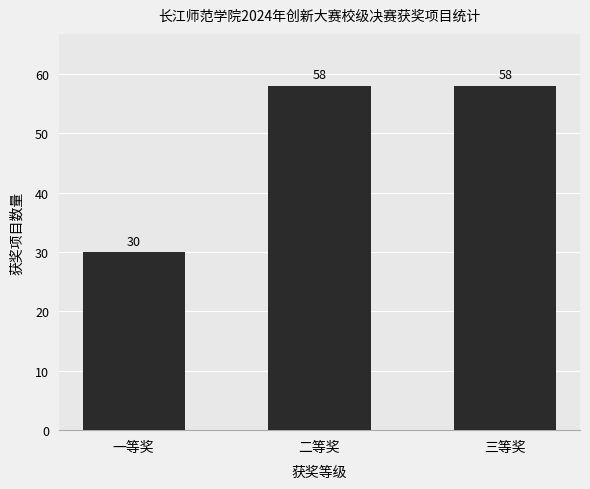

What is the approximate value at 一等奖, to the nearest 10?

30